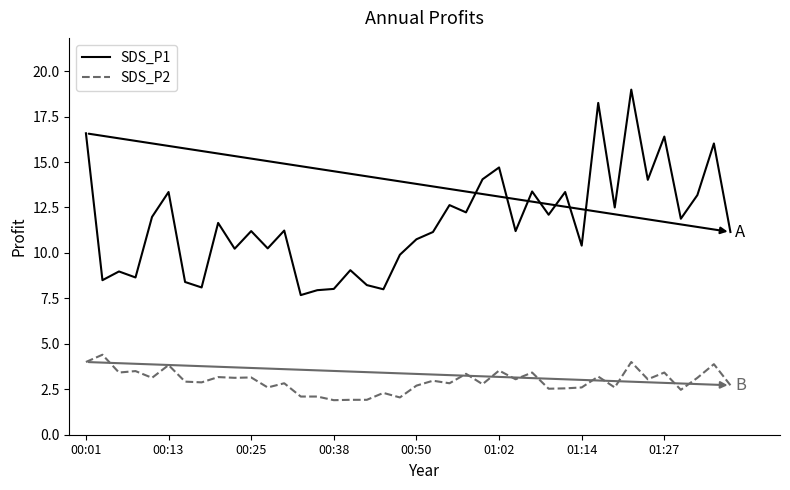

Rank the series by their maximum value, from highest to lowest.

SDS_P1, SDS_P2